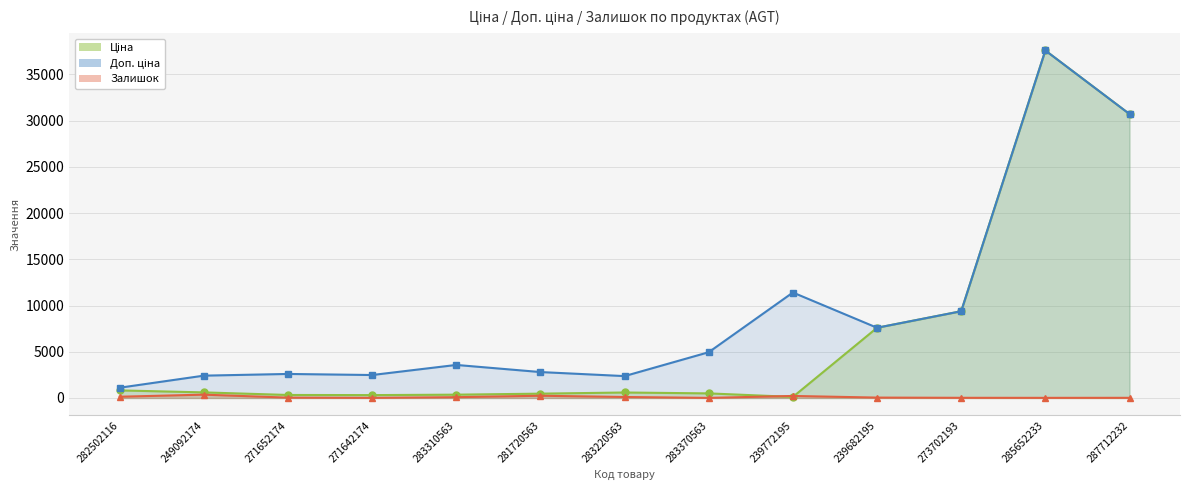

Reading left to right, transcribe all the data shown in this chart.

Ціна: 282502116=818.5	249092174=603.7	271652174=324.8	271642174=310.3	283310563=357.4	281720563=467.3	283220563=591.6	283370563=495.0	239772195=114.1	239682195=7596.5	273702193=9384.0	285652233=37593.6	287712232=30717.1
Доп. ціна: 282502116=1109.2	249092174=2414.8	271652174=2598.3	271642174=2482.4	283310563=3573.9	281720563=2803.6	283220563=2366.5	283370563=4950.4	239772195=11410.0	239682195=7596.5	273702193=9384.0	285652233=37593.6	287712232=30717.1
Залишок: 282502116=135.0	249092174=359.0	271652174=37.0	271642174=14.0	283310563=85.0	281720563=241.0	283220563=106.0	283370563=9.0	239772195=218.0	239682195=41.0	273702193=18.0	285652233=13.0	287712232=16.0